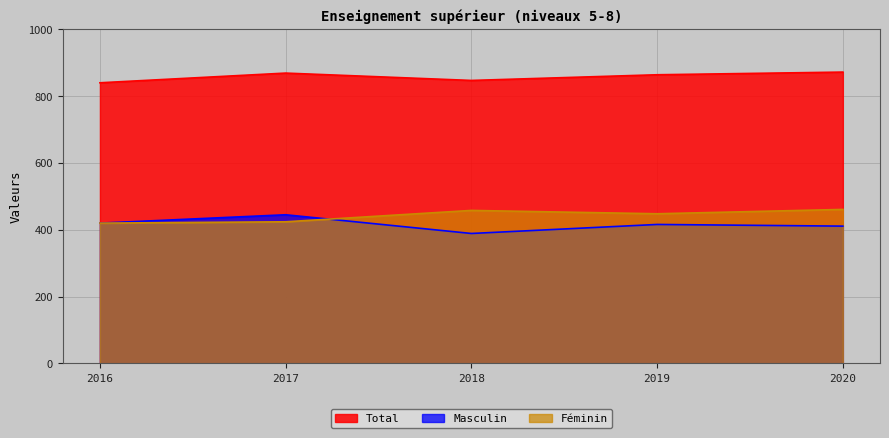

Between 2017 and 2020, which series saw the biggest shift?

Féminin